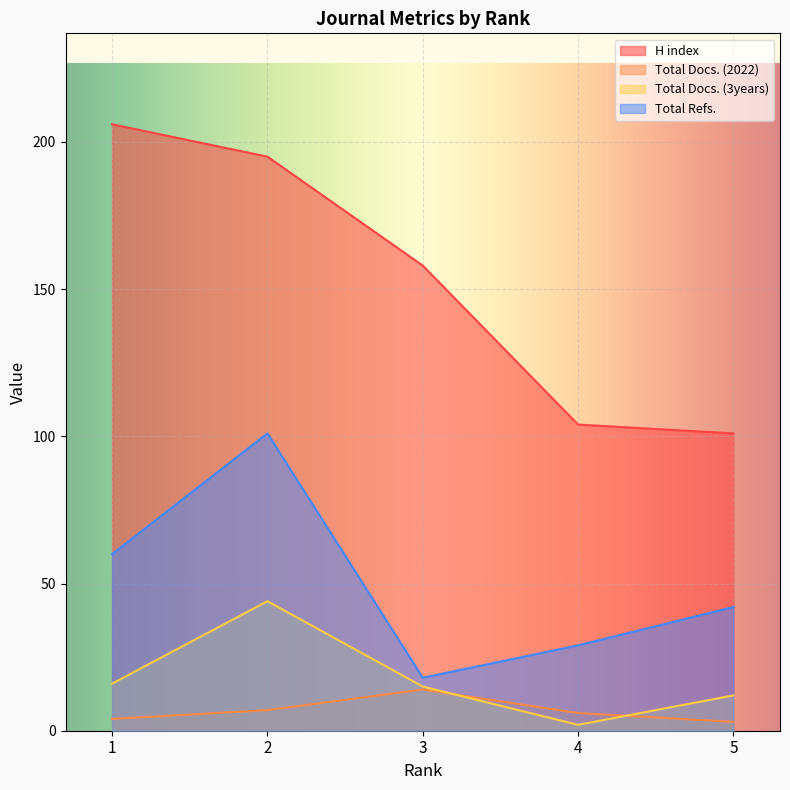

What is the approximate value of Total Docs. (2022) at 3, to the nearest 5?

15